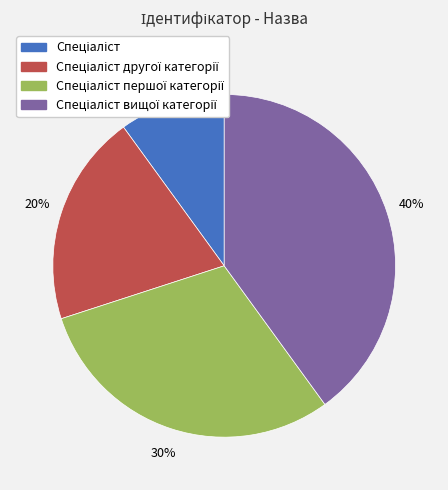

To the nearest percent, what is the difference between the largest and smallest slice percentages?

30%